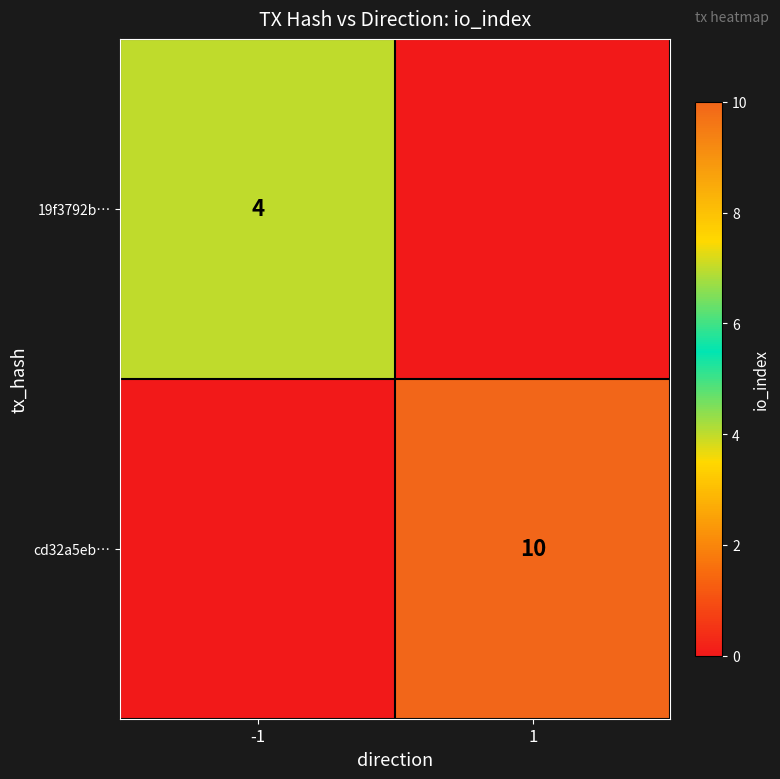

The 19f3792b… series shows 4 at -1. True or false?

True